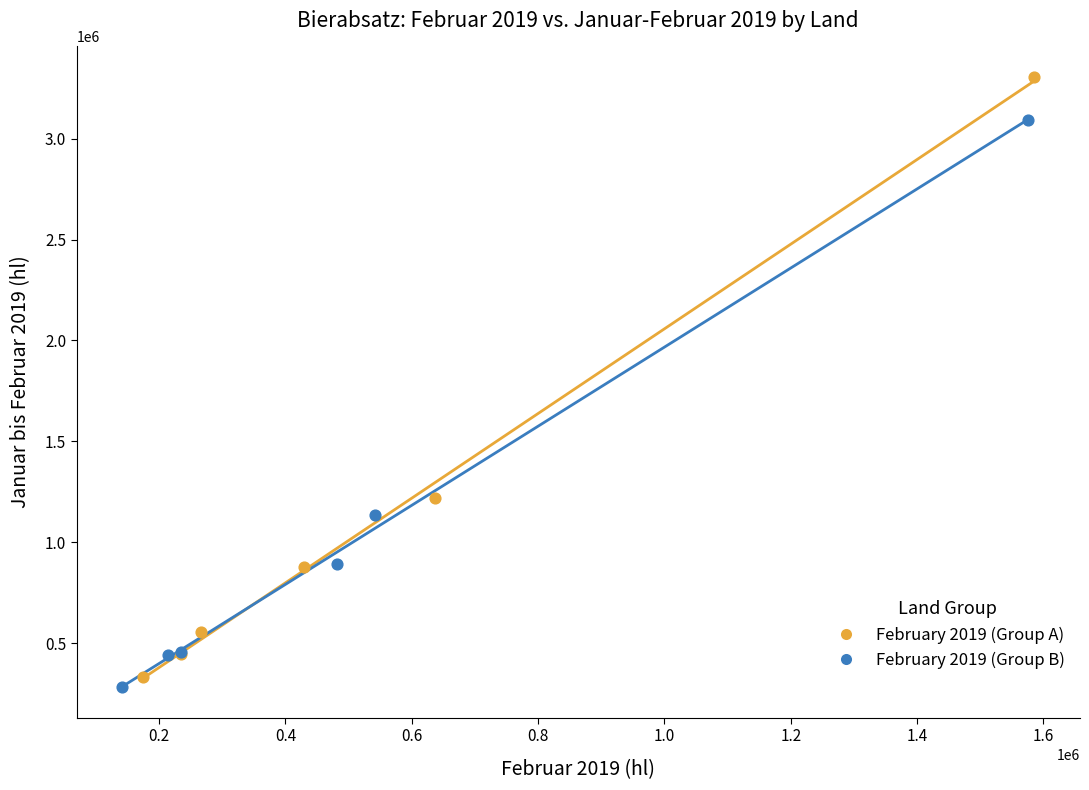

Which series contains the highest Y value?

February 2019 (Group A)